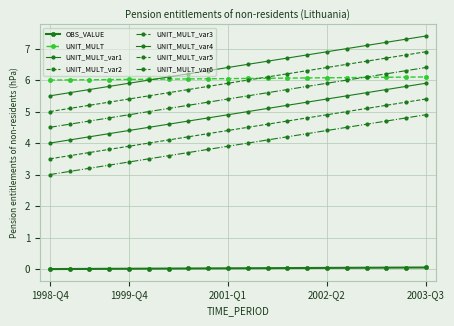

At which label is UNIT_MULT closest to 6?

1998-Q4